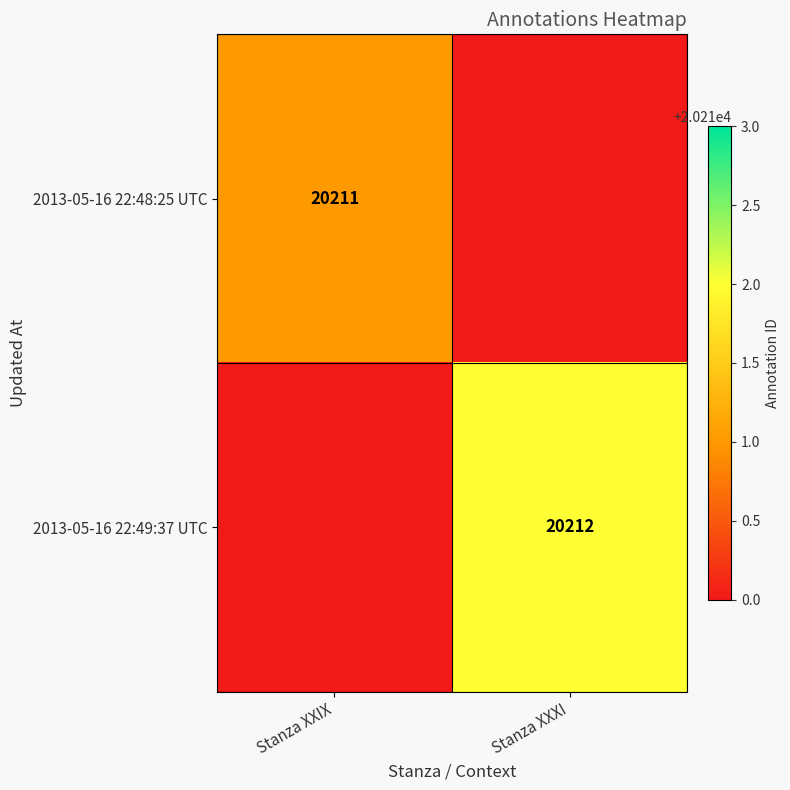

Is the value of 2013-05-16 22:49:37 UTC at Stanza XXXI greater than the value of 2013-05-16 22:48:25 UTC at Stanza XXIX?

Yes